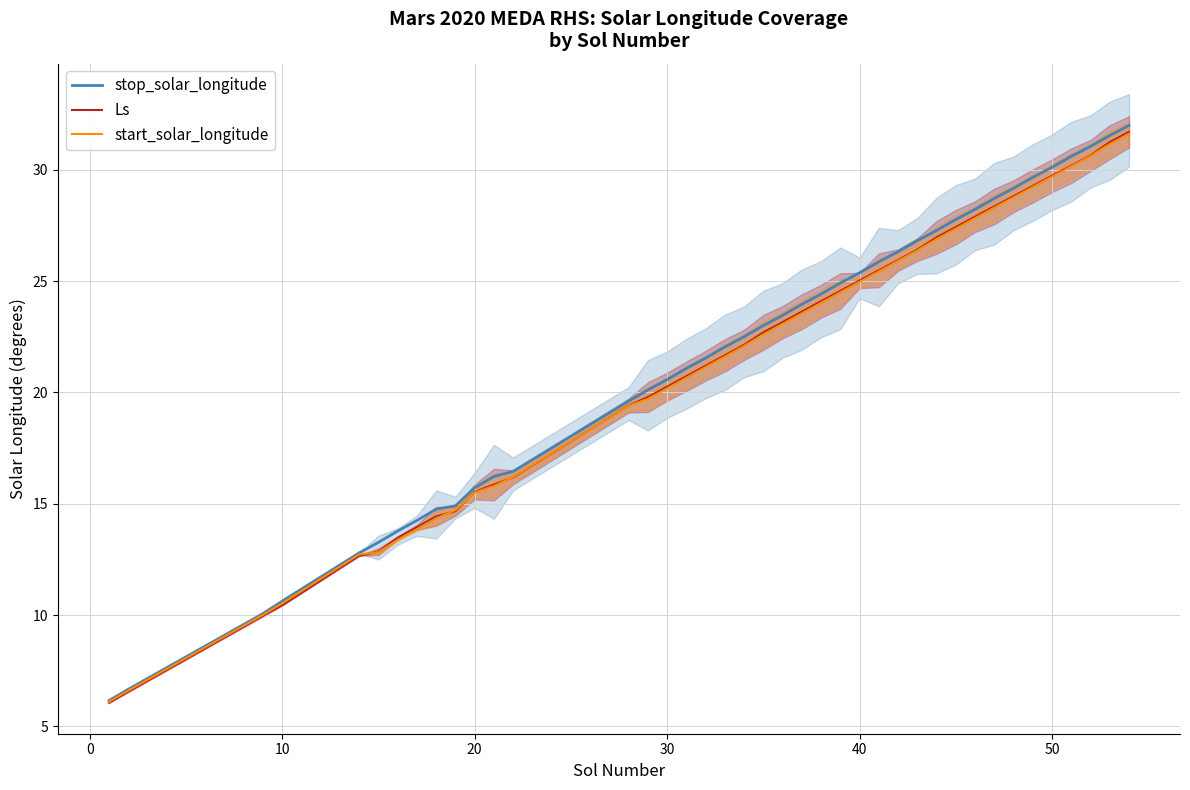

What are all the series names shown in the legend?

stop_solar_longitude, Ls, start_solar_longitude